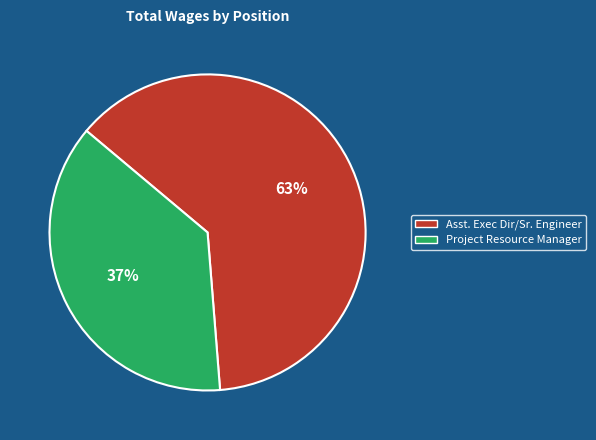

How many slices are in this pie chart?

2